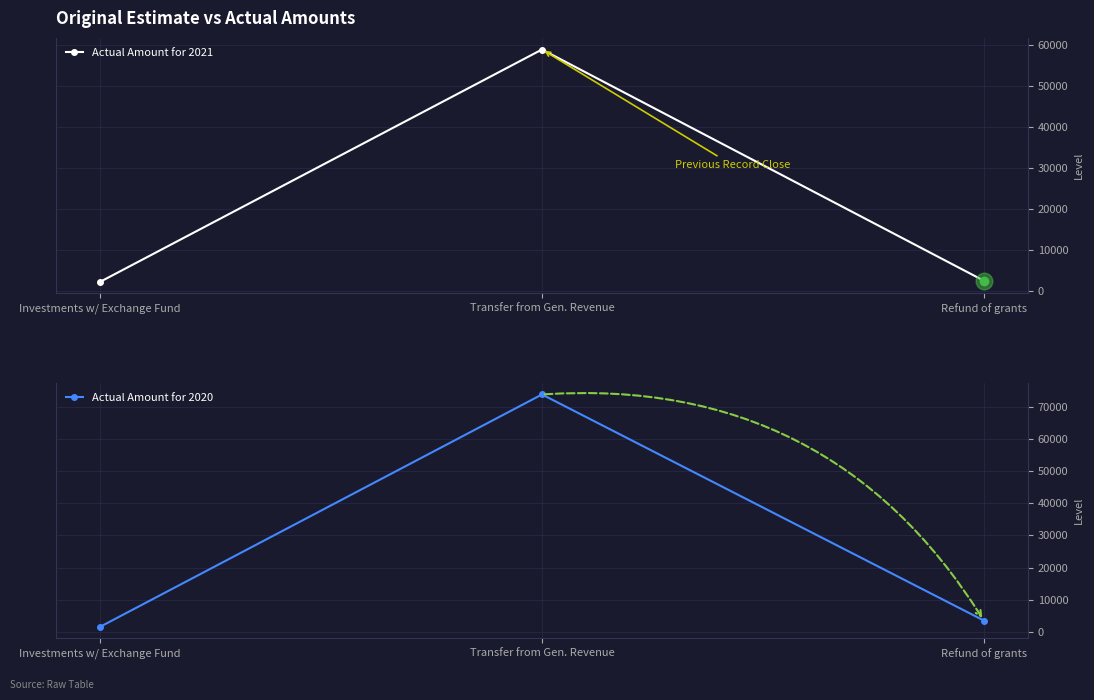

The value of Actual Amount for 2020 at Investments w/ Exchange Fund is 2237. True or false?

False